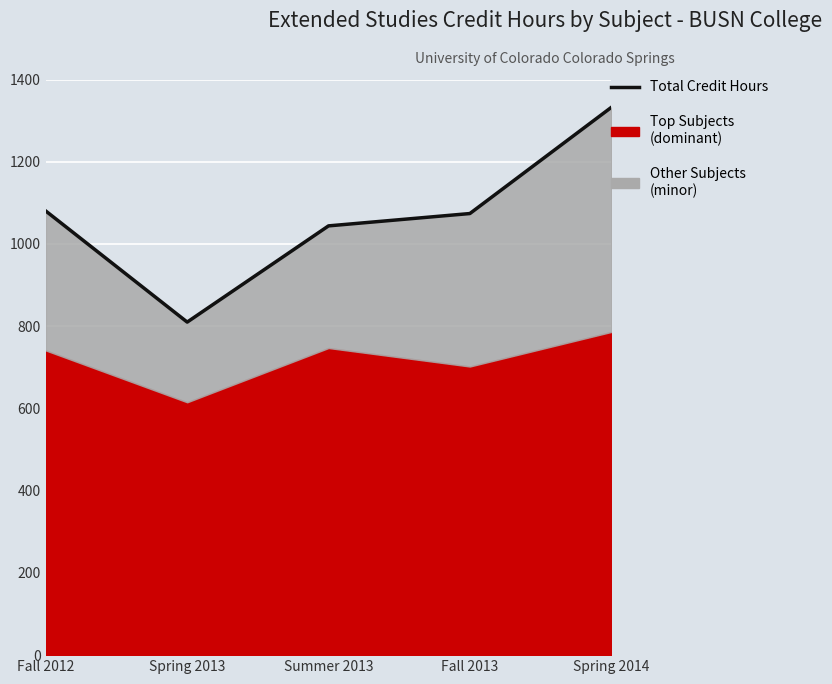

What is the difference between the maximum and second lowest values?

288